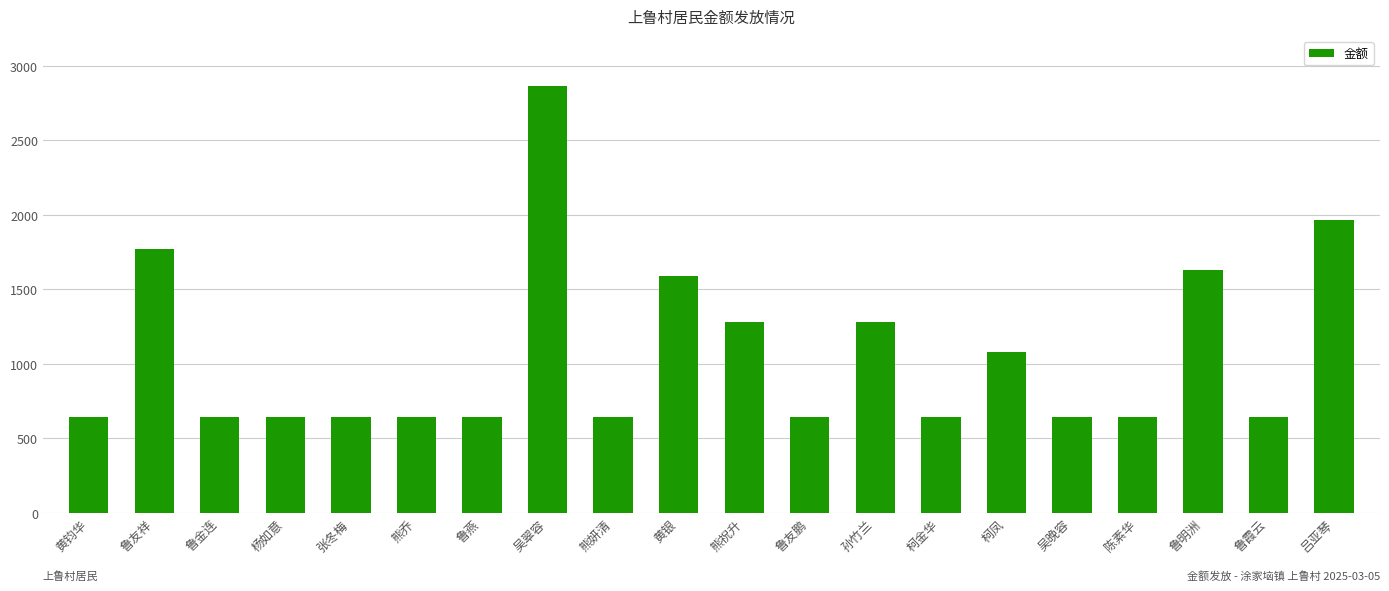

What is the greatest value displayed?

2865